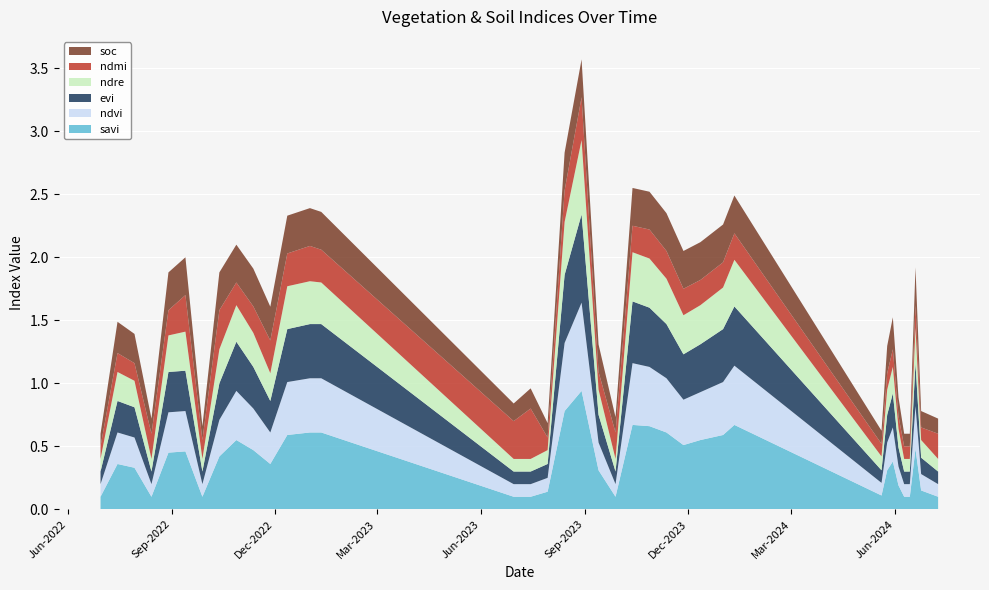

Reading right to left, transcribe all the data shown in this chart.

savi: 09-07-2024=0.1	24-06-2024=0.1	19-06-2024=0.5	14-06-2024=0.1	09-06-2024=0.1	04-06-2024=0.2	30-05-2024=0.4	25-05-2024=0.3	20-05-2024=0.1	11-01-2024=0.7	01-01-2024=0.6	12-12-2023=0.6	27-11-2023=0.5	12-11-2023=0.6	28-10-2023=0.7	13-10-2023=0.7	28-09-2023=0.1	13-09-2023=0.3	29-08-2023=0.9	14-08-2023=0.8	30-07-2023=0.1	15-07-2023=0.1	30-06-2023=0.1	11-01-2023=0.6	01-01-2023=0.6	12-12-2022=0.6	27-11-2022=0.4	12-11-2022=0.5	28-10-2022=0.6	13-10-2022=0.4	28-09-2022=0.1	13-09-2022=0.5	29-08-2022=0.5	14-08-2022=0.1	30-07-2022=0.3	15-07-2022=0.4	30-06-2022=0.1
ndvi: 09-07-2024=0.1	24-06-2024=0.1	19-06-2024=0.3	14-06-2024=0.1	09-06-2024=0.1	04-06-2024=0.1	30-05-2024=0.3	25-05-2024=0.2	20-05-2024=0.1	11-01-2024=0.5	01-01-2024=0.4	12-12-2023=0.4	27-11-2023=0.4	12-11-2023=0.4	28-10-2023=0.5	13-10-2023=0.5	28-09-2023=0.1	13-09-2023=0.2	29-08-2023=0.7	14-08-2023=0.5	30-07-2023=0.1	15-07-2023=0.1	30-06-2023=0.1	11-01-2023=0.4	01-01-2023=0.4	12-12-2022=0.4	27-11-2022=0.2	12-11-2022=0.3	28-10-2022=0.4	13-10-2022=0.3	28-09-2022=0.1	13-09-2022=0.3	29-08-2022=0.3	14-08-2022=0.1	30-07-2022=0.2	15-07-2022=0.2	30-06-2022=0.1
evi: 09-07-2024=0.1	24-06-2024=0.1	19-06-2024=0.3	14-06-2024=0.1	09-06-2024=0.1	04-06-2024=0.1	30-05-2024=0.3	25-05-2024=0.2	20-05-2024=0.1	11-01-2024=0.5	01-01-2024=0.4	12-12-2023=0.4	27-11-2023=0.4	12-11-2023=0.4	28-10-2023=0.5	13-10-2023=0.5	28-09-2023=0.1	13-09-2023=0.2	29-08-2023=0.7	14-08-2023=0.5	30-07-2023=0.1	15-07-2023=0.1	30-06-2023=0.1	11-01-2023=0.4	01-01-2023=0.4	12-12-2022=0.4	27-11-2022=0.2	12-11-2022=0.3	28-10-2022=0.4	13-10-2022=0.3	28-09-2022=0.1	13-09-2022=0.3	29-08-2022=0.3	14-08-2022=0.1	30-07-2022=0.2	15-07-2022=0.2	30-06-2022=0.1
ndre: 09-07-2024=0.1	24-06-2024=0.1	19-06-2024=0.3	14-06-2024=0.1	09-06-2024=0.1	04-06-2024=0.1	30-05-2024=0.2	25-05-2024=0.2	20-05-2024=0.1	11-01-2024=0.4	01-01-2024=0.3	12-12-2023=0.3	27-11-2023=0.3	12-11-2023=0.4	28-10-2023=0.4	13-10-2023=0.4	28-09-2023=0.1	13-09-2023=0.2	29-08-2023=0.6	14-08-2023=0.4	30-07-2023=0.1	15-07-2023=0.1	30-06-2023=0.1	11-01-2023=0.3	01-01-2023=0.3	12-12-2022=0.3	27-11-2022=0.2	12-11-2022=0.3	28-10-2022=0.3	13-10-2022=0.3	28-09-2022=0.1	13-09-2022=0.3	29-08-2022=0.3	14-08-2022=0.1	30-07-2022=0.2	15-07-2022=0.2	30-06-2022=0.1
ndmi: 09-07-2024=0.2	24-06-2024=0.1	19-06-2024=0.2	14-06-2024=0.1	09-06-2024=0.1	04-06-2024=0.1	30-05-2024=0.1	25-05-2024=0.1	20-05-2024=0.1	11-01-2024=0.2	01-01-2024=0.2	12-12-2023=0.2	27-11-2023=0.2	12-11-2023=0.2	28-10-2023=0.2	13-10-2023=0.2	28-09-2023=0.2	13-09-2023=0.1	29-08-2023=0.3	14-08-2023=0.2	30-07-2023=0.1	15-07-2023=0.4	30-06-2023=0.3	11-01-2023=0.3	01-01-2023=0.3	12-12-2022=0.3	27-11-2022=0.3	12-11-2022=0.2	28-10-2022=0.2	13-10-2022=0.3	28-09-2022=0.1	13-09-2022=0.3	29-08-2022=0.2	14-08-2022=0.2	30-07-2022=0.1	15-07-2022=0.1	30-06-2022=0.1
soc: 09-07-2024=0.1	24-06-2024=0.1	19-06-2024=0.3	14-06-2024=0.1	09-06-2024=0.1	04-06-2024=0.1	30-05-2024=0.3	25-05-2024=0.2	20-05-2024=0.1	11-01-2024=0.3	01-01-2024=0.3	12-12-2023=0.3	27-11-2023=0.3	12-11-2023=0.3	28-10-2023=0.3	13-10-2023=0.3	28-09-2023=0.1	13-09-2023=0.2	29-08-2023=0.3	14-08-2023=0.3	30-07-2023=0.1	15-07-2023=0.2	30-06-2023=0.1	11-01-2023=0.3	01-01-2023=0.3	12-12-2022=0.3	27-11-2022=0.3	12-11-2022=0.3	28-10-2022=0.3	13-10-2022=0.3	28-09-2022=0.1	13-09-2022=0.3	29-08-2022=0.3	14-08-2022=0.1	30-07-2022=0.2	15-07-2022=0.2	30-06-2022=0.1